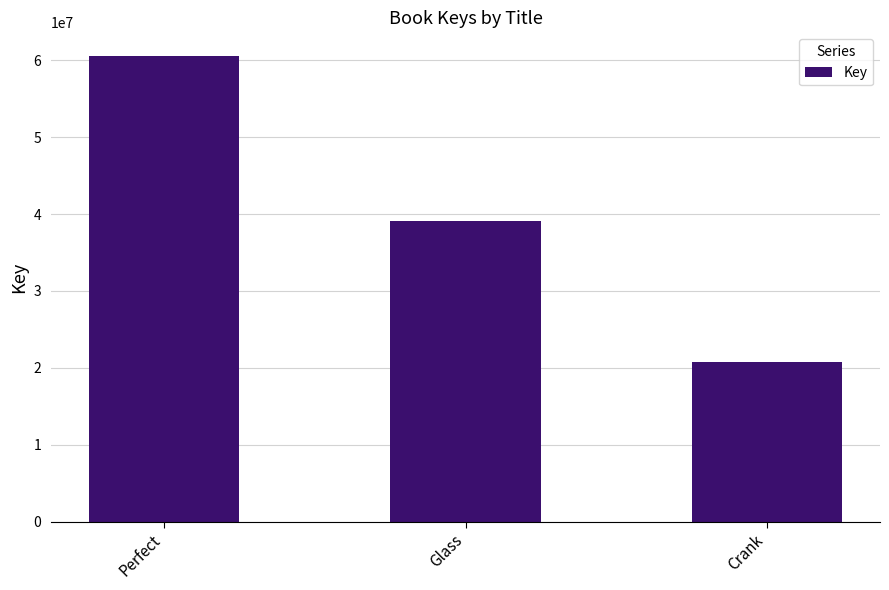

Rank the categories by value from highest to lowest.

Perfect, Glass, Crank